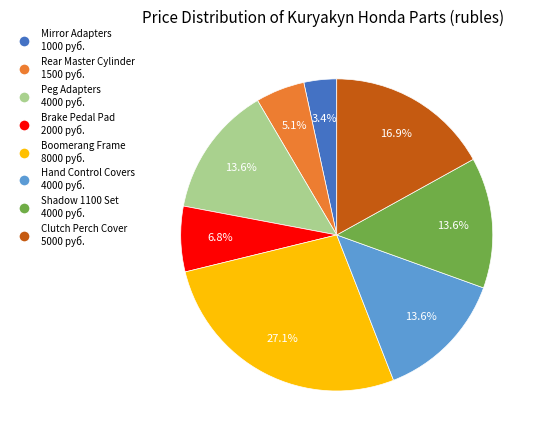

Does any single category account for the majority?

No